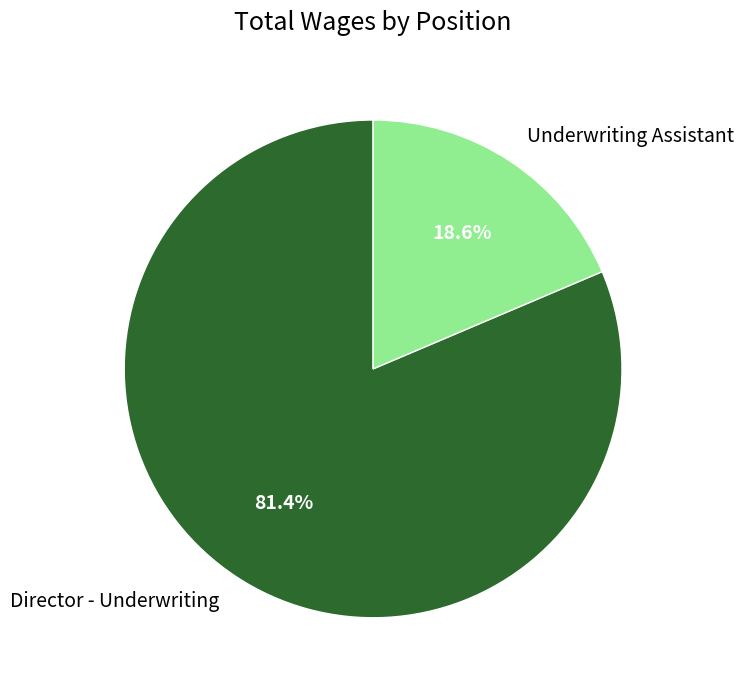

Rank the categories by value from highest to lowest.

Director - Underwriting, Underwriting Assistant